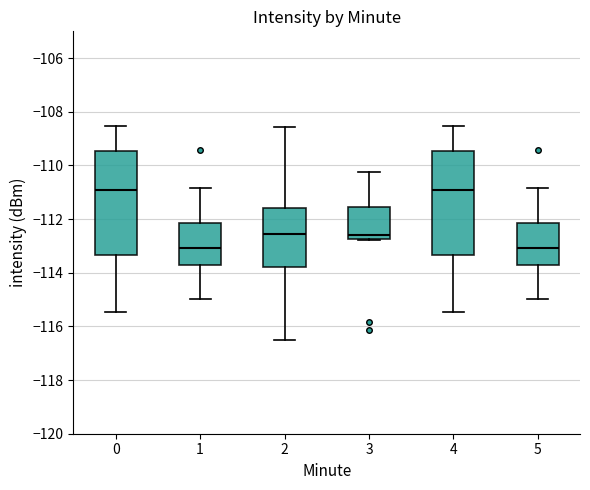

Where is the upper edge of the box at x = 4 on the y-axis? The values are not printed on the chart, so give them approximately, as read against the axis.

-109.4